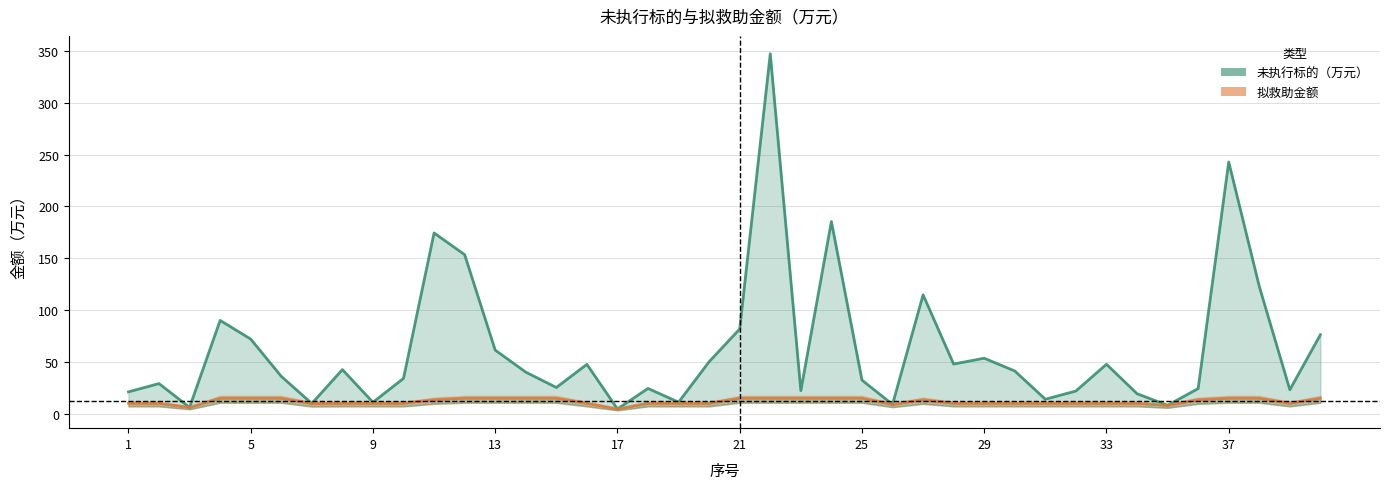

True or false: 未执行标的（万元） and 拟救助金额 cross at least once.

False